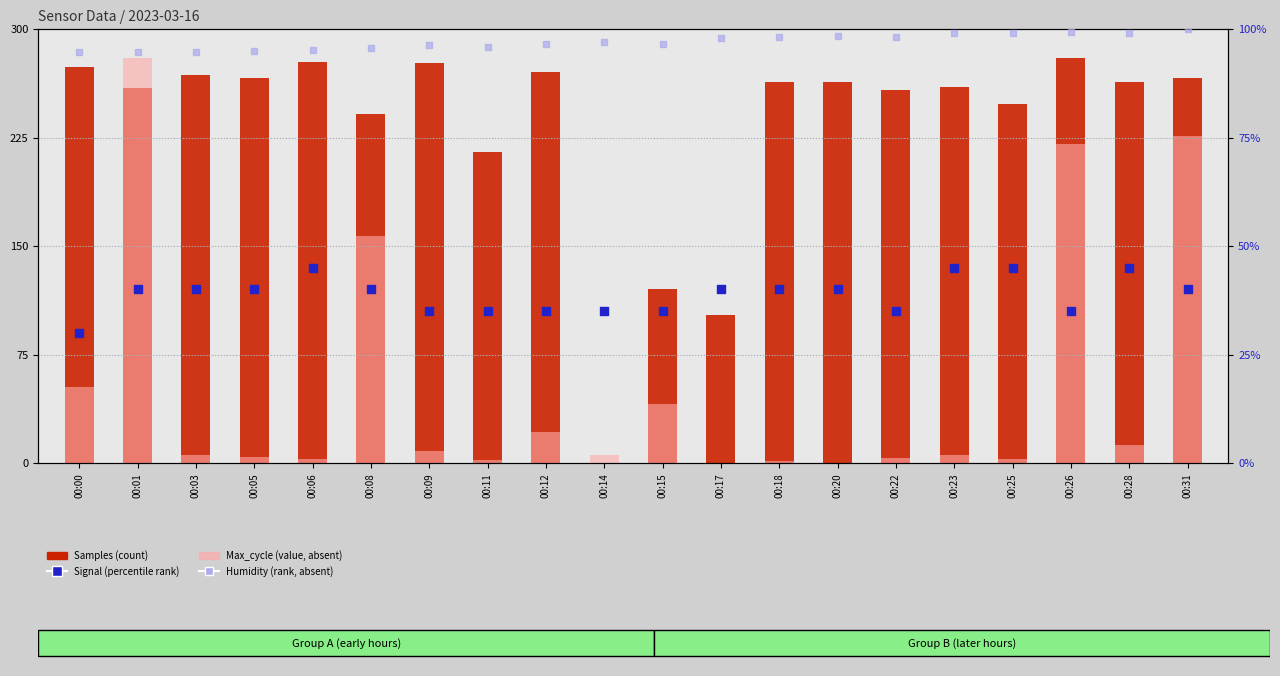

What is the total value across all series at 00:05?

405.4